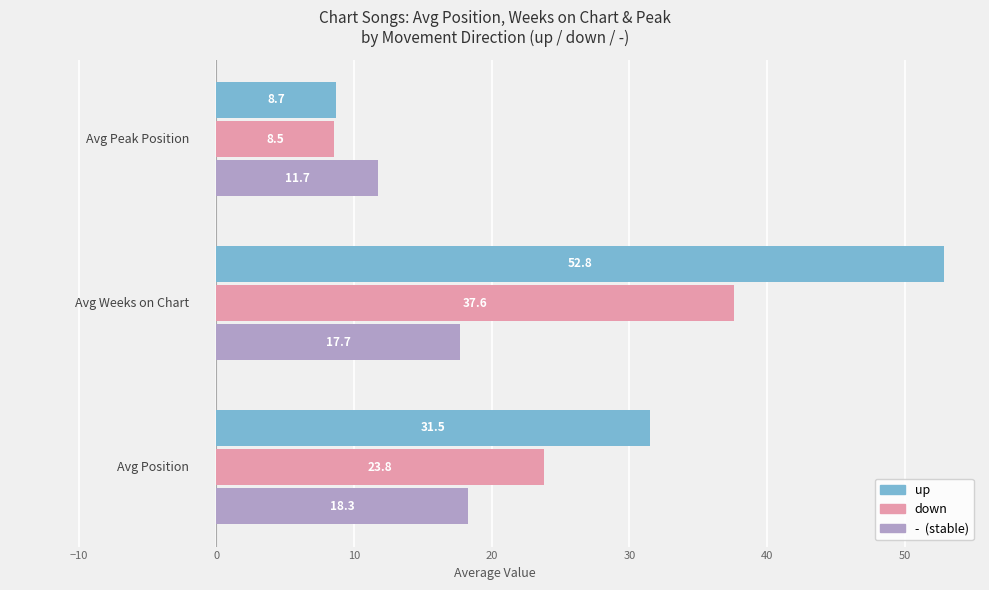

What is the maximum value shown in the chart?

52.8